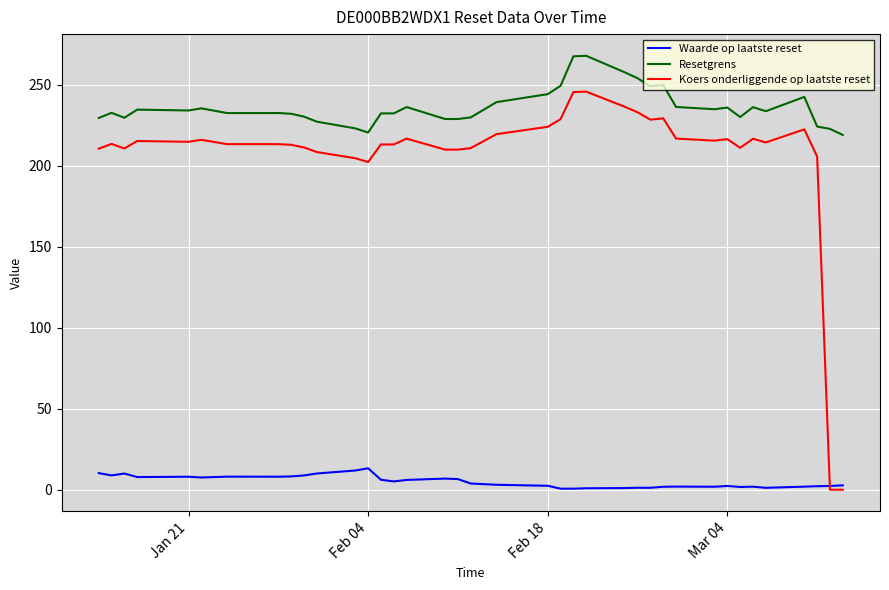

Which series has the largest total across all categories?

Resetgrens